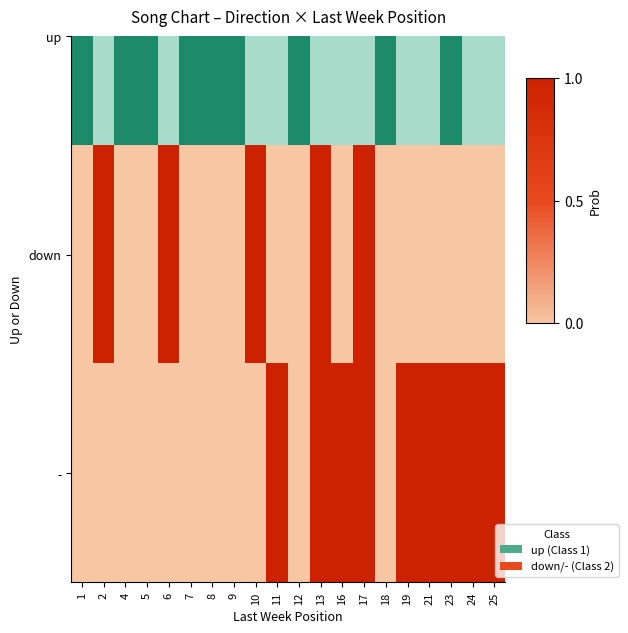

Reading left to right, transcribe all the data shown in this chart.

0	0	0	0	0	0	0	0	0	1	0	1	1	1	0	1	1	1	1	1